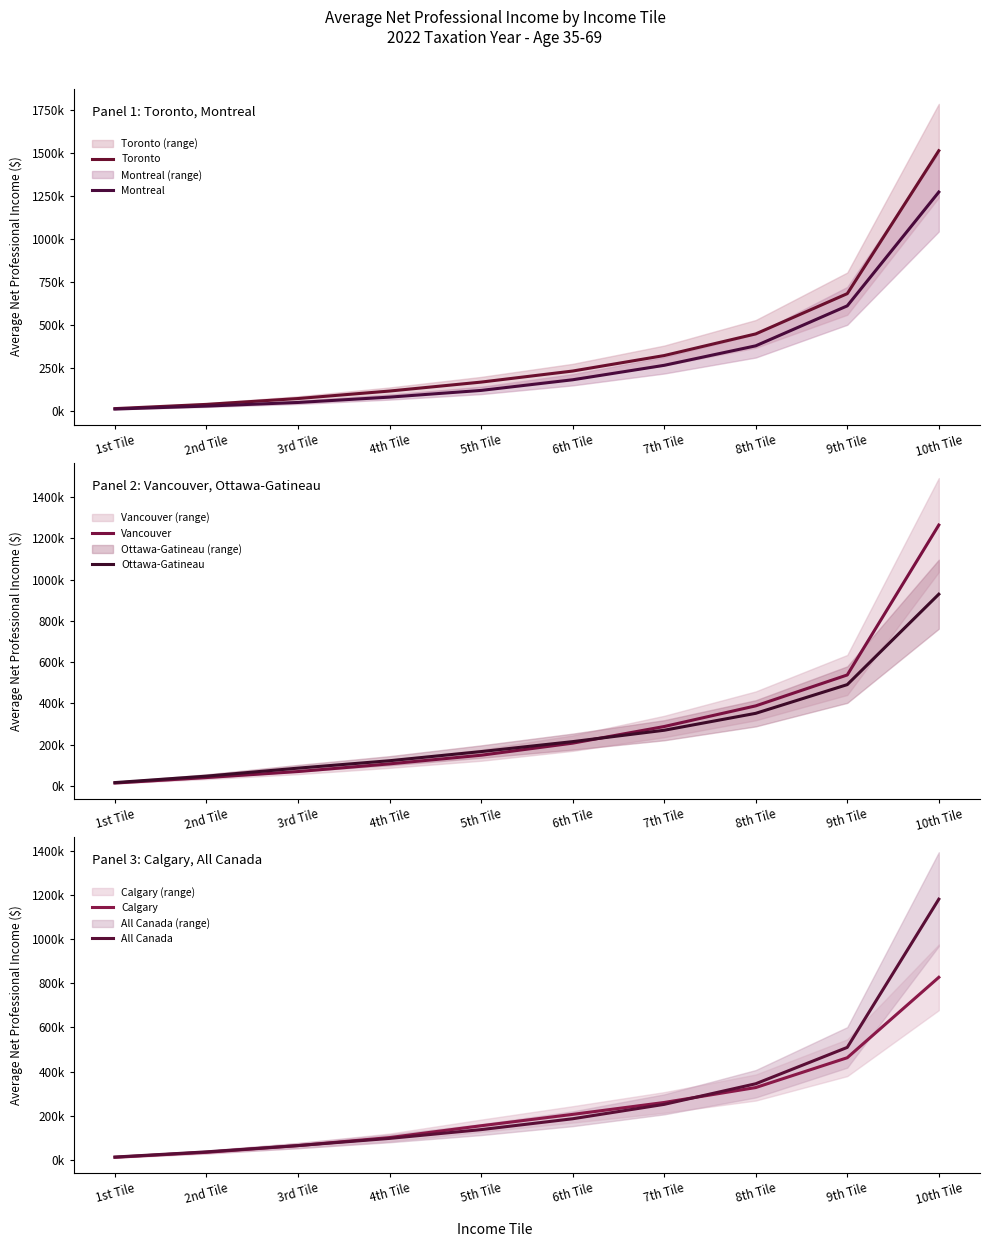

What is the label of the 3rd point from the right?

8th Tile